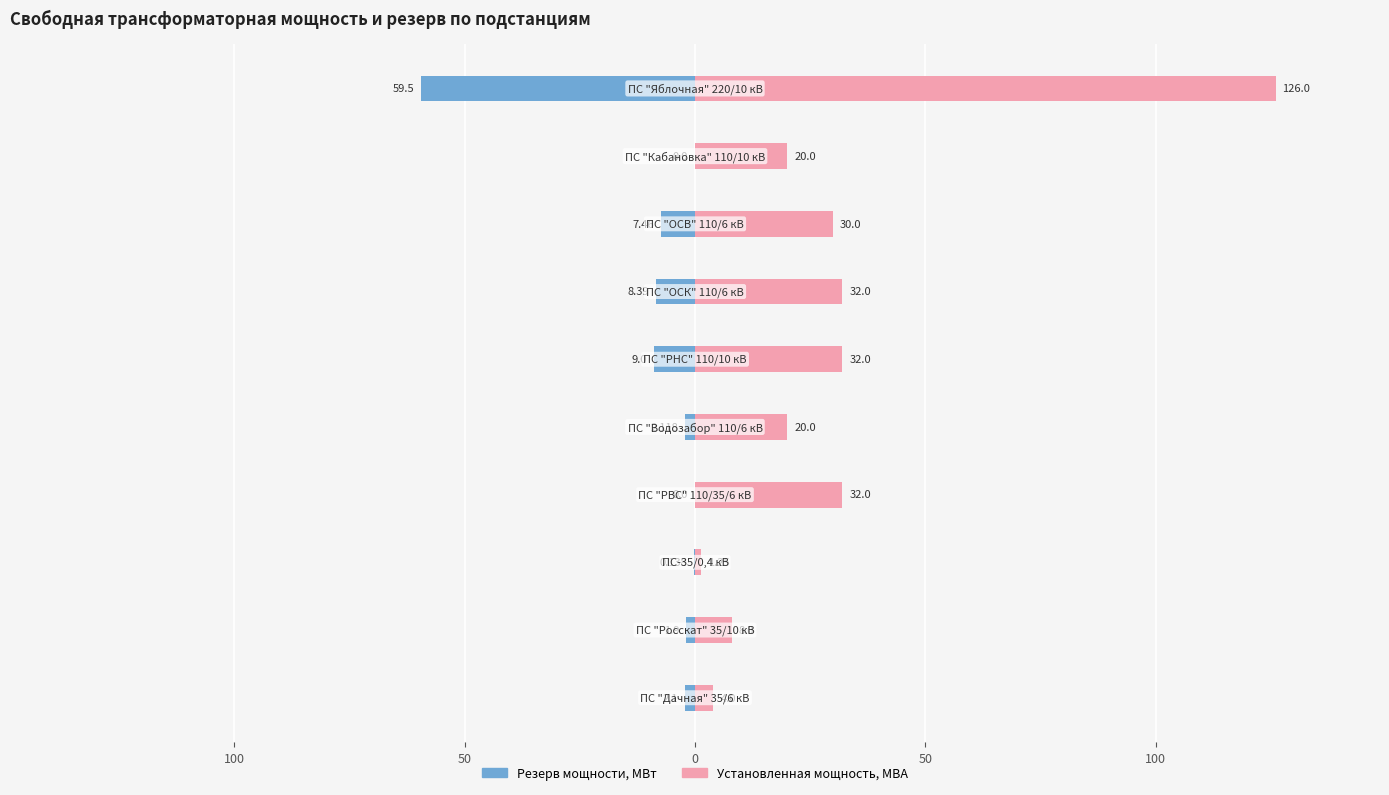

The Резерв мощности, МВт series shows -0.9 at 150. True or false?

False